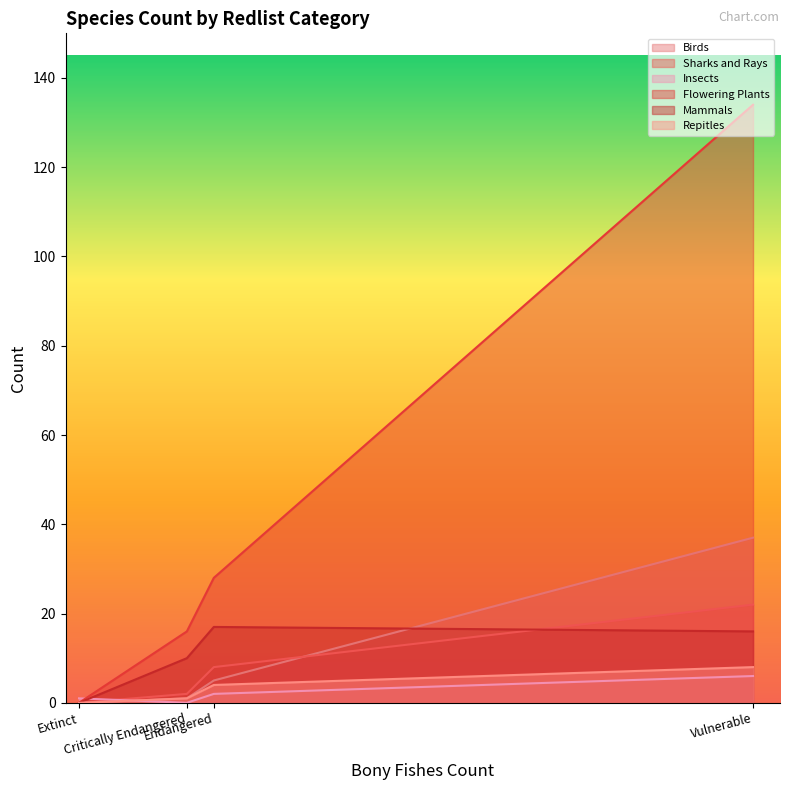

What is the difference between the maximum and minimum values in the Sharks and Rays series?

22